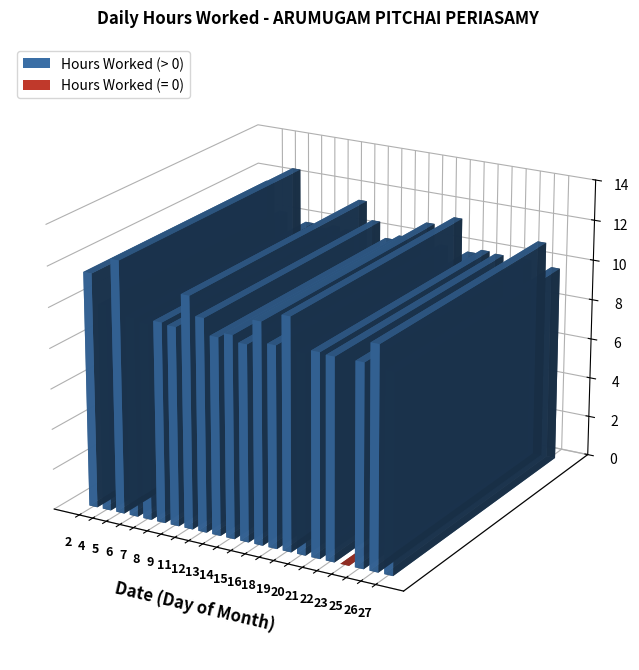

List the labels in order of value, largest first.

5, 2, 11, 19, 26, 16, 12, 4, 21, 14, 25, 22, 8, 18, 6, 9, 20, 27, 13, 7, 15, 23